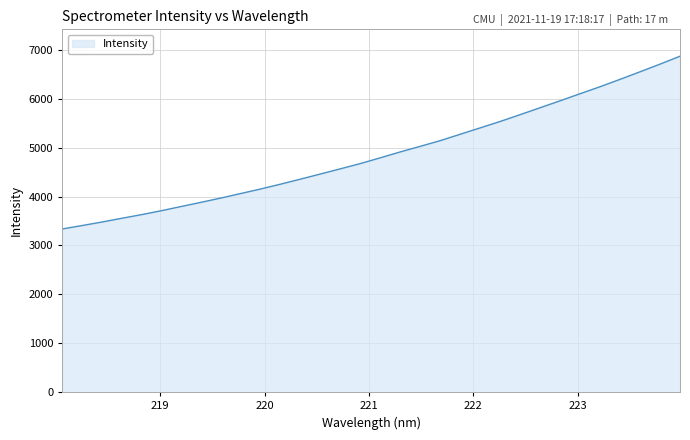

What is the difference between the maximum and second lowest values?

3463.0